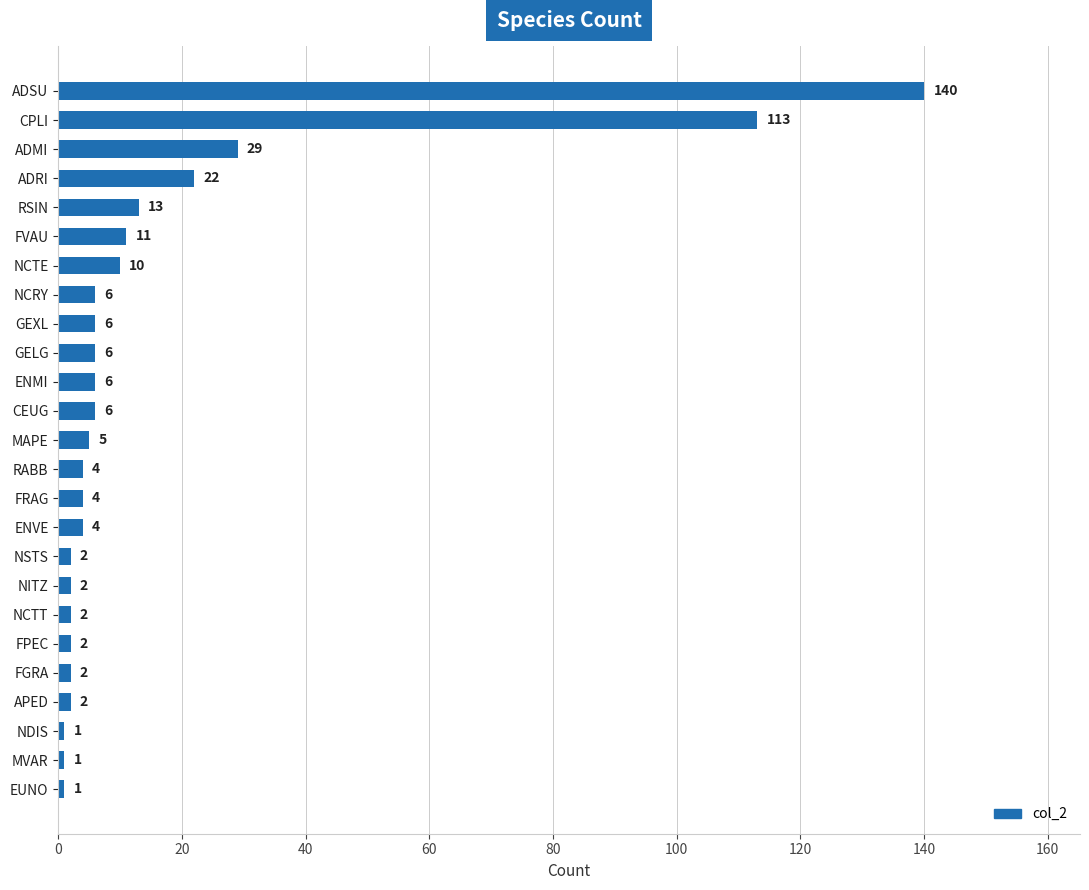

What is the ratio of the value at NSTS to the value at APED?

1.0